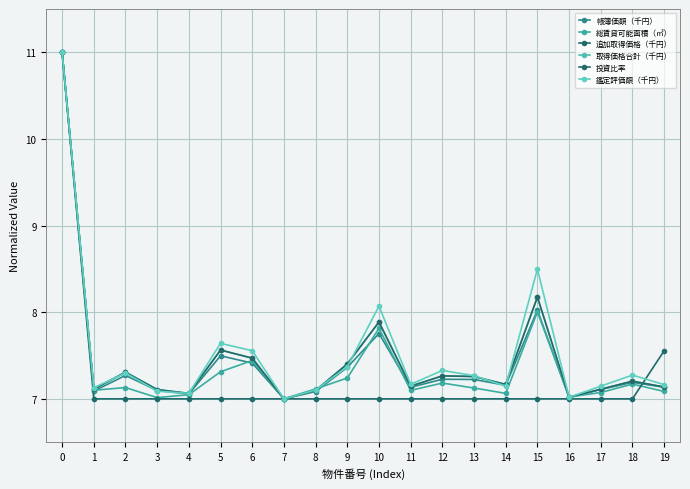

What is the total value across all series at 15?

47.9